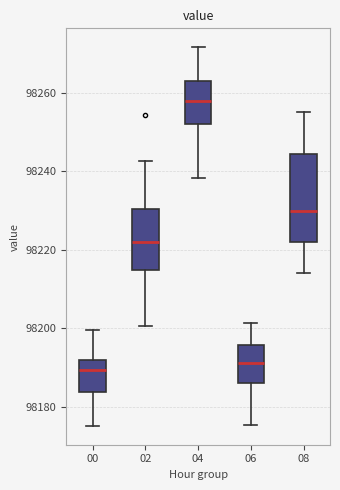

Where does the lower whisker of the box at x = 06 end on the y-axis? The values are not printed on the chart, so give them approximately, as read against the axis.

98176